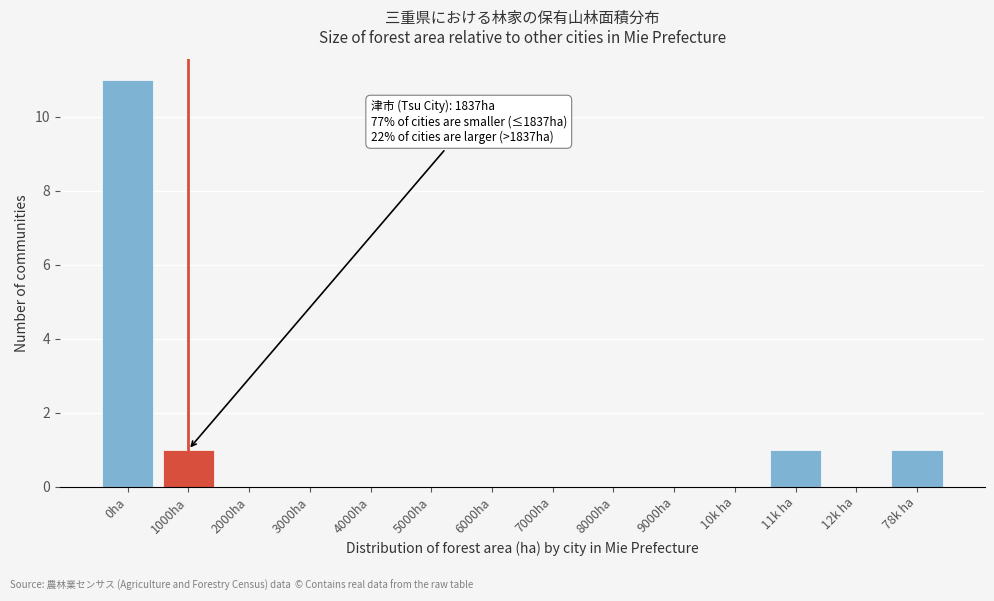

Reading right to left, list all the values displayed in this chart.

78k ha=1	12k ha=0	11k ha=1	10k ha=0	9000ha=0	8000ha=0	7000ha=0	6000ha=0	5000ha=0	4000ha=0	3000ha=0	2000ha=0	1000ha=1	0ha=11